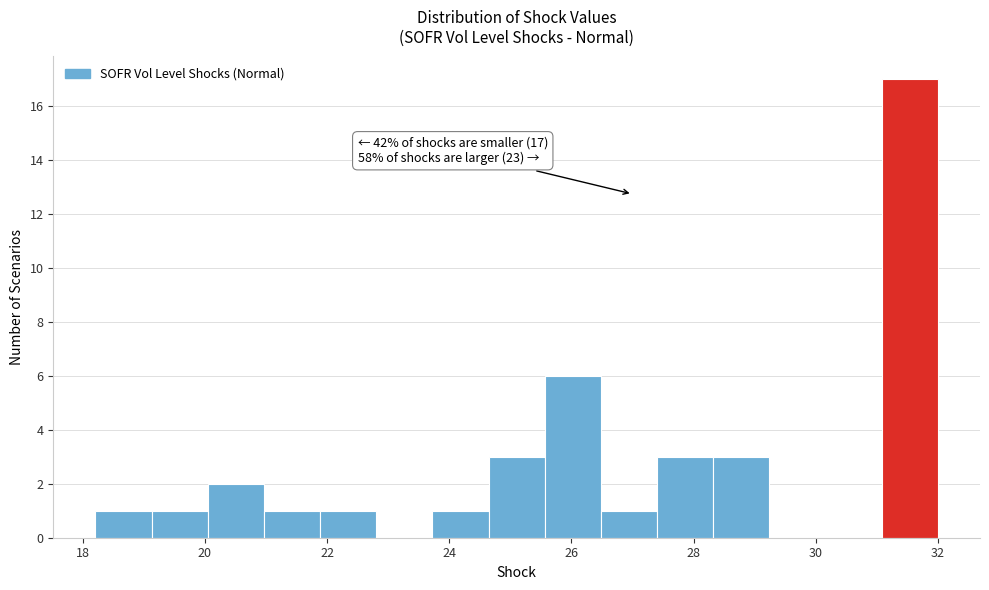

Over which range of the x-axis is the bar tallest?

31.0 to 32.0